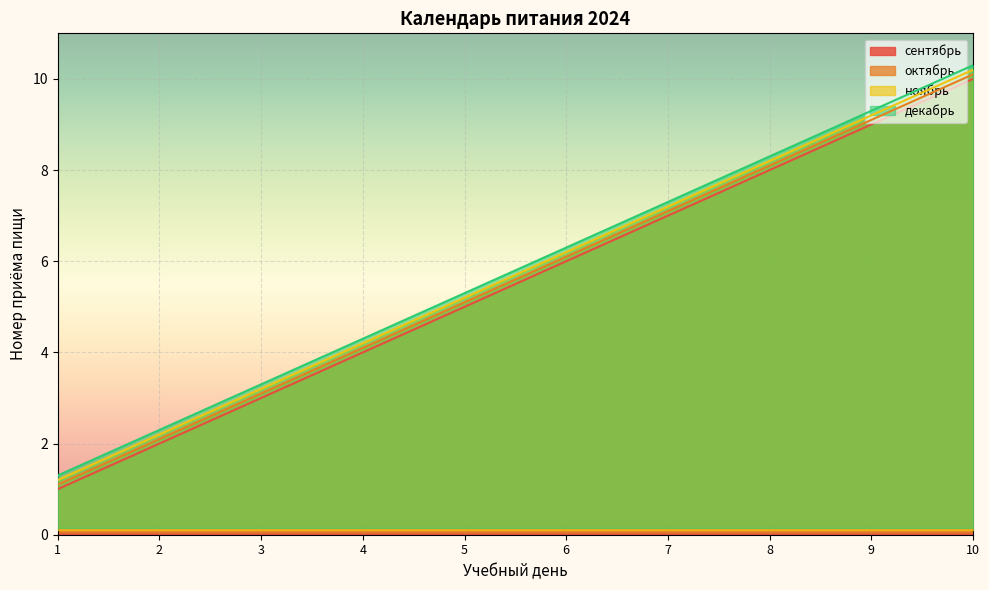

What is the average value of the октябрь series?

5.6